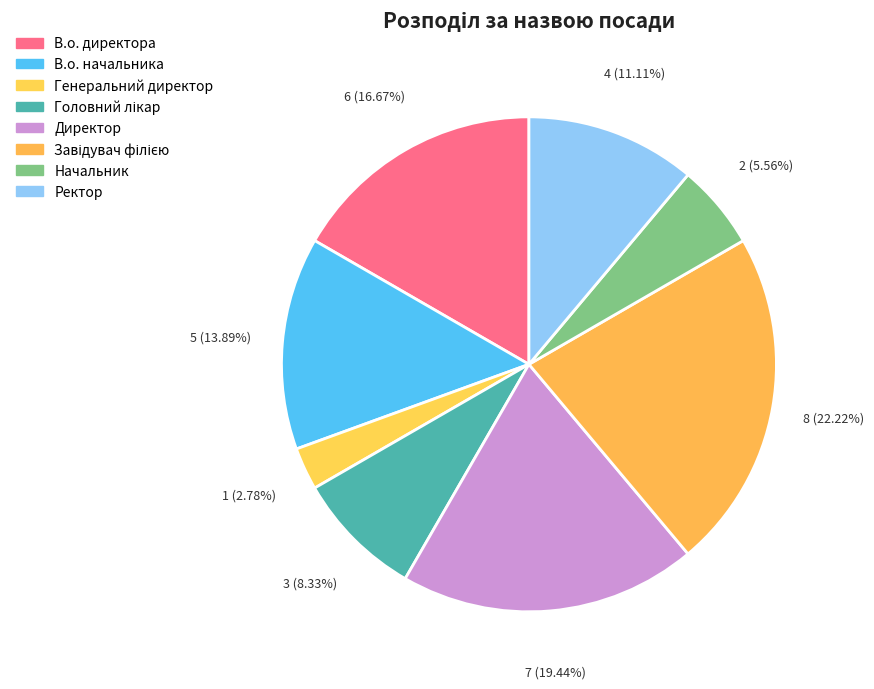

To the nearest percent, what portion does Начальник represent?

6%